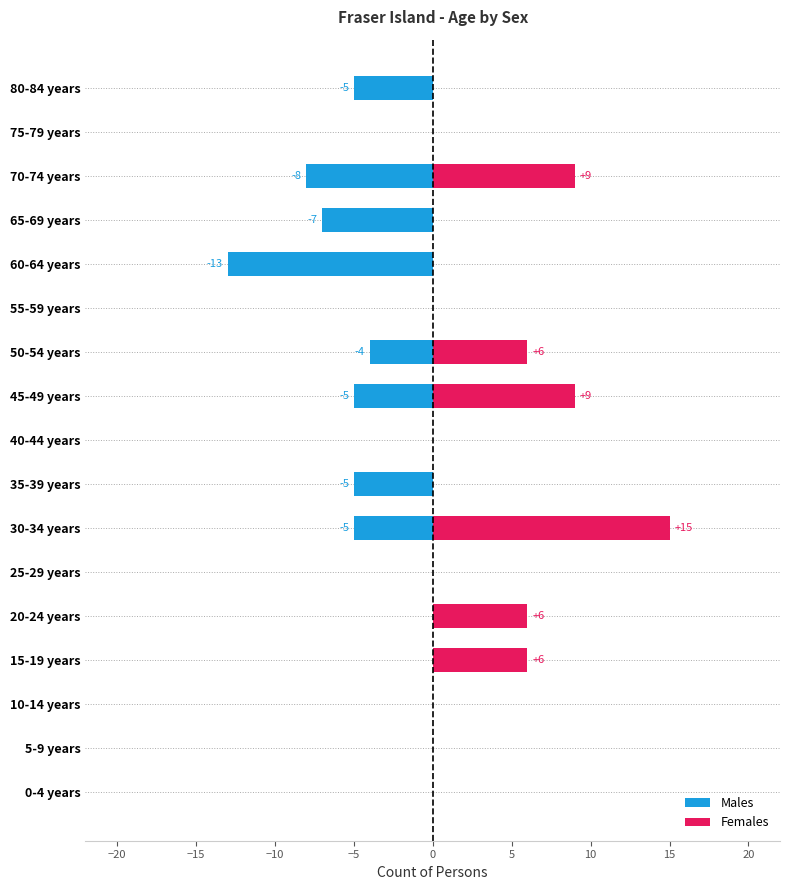

How many distinct data groups are displayed?

2